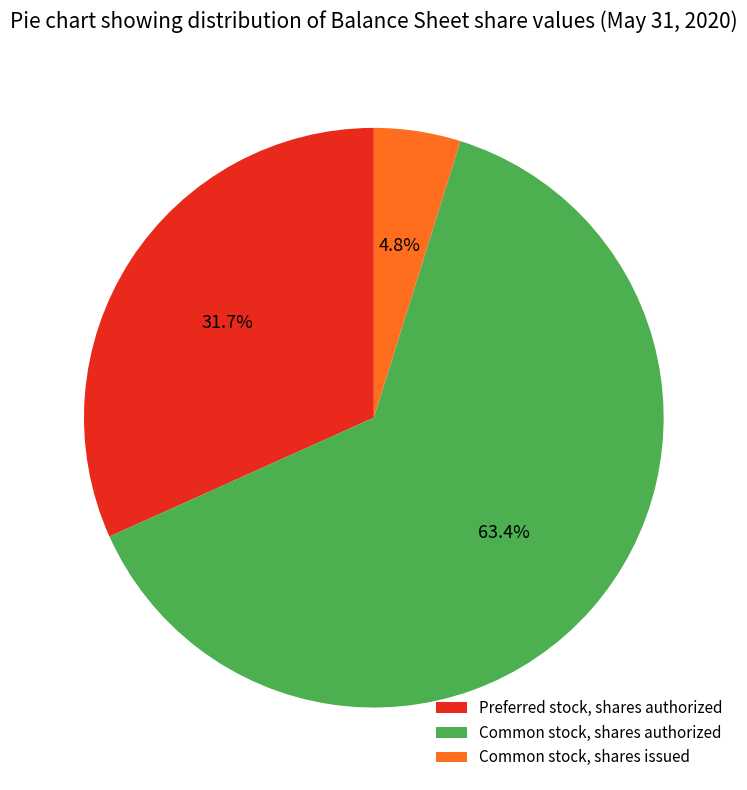

To the nearest percent, what is the average slice percentage?

33%